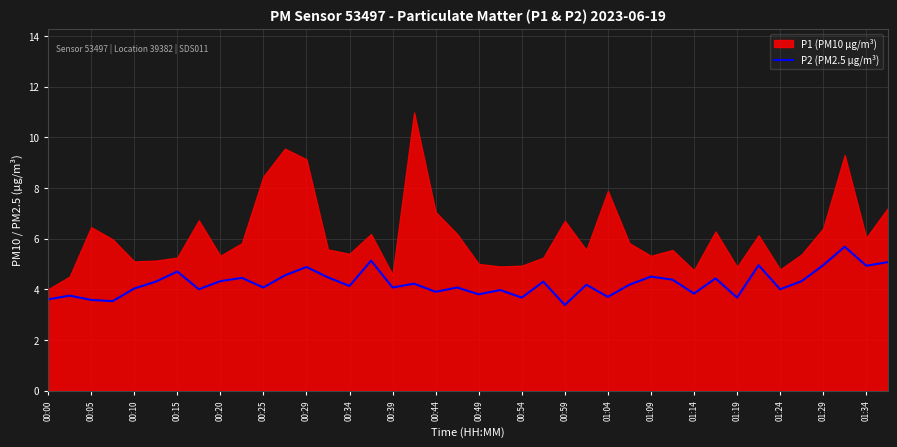

What is the difference between the maximum and minimum values?

2.3